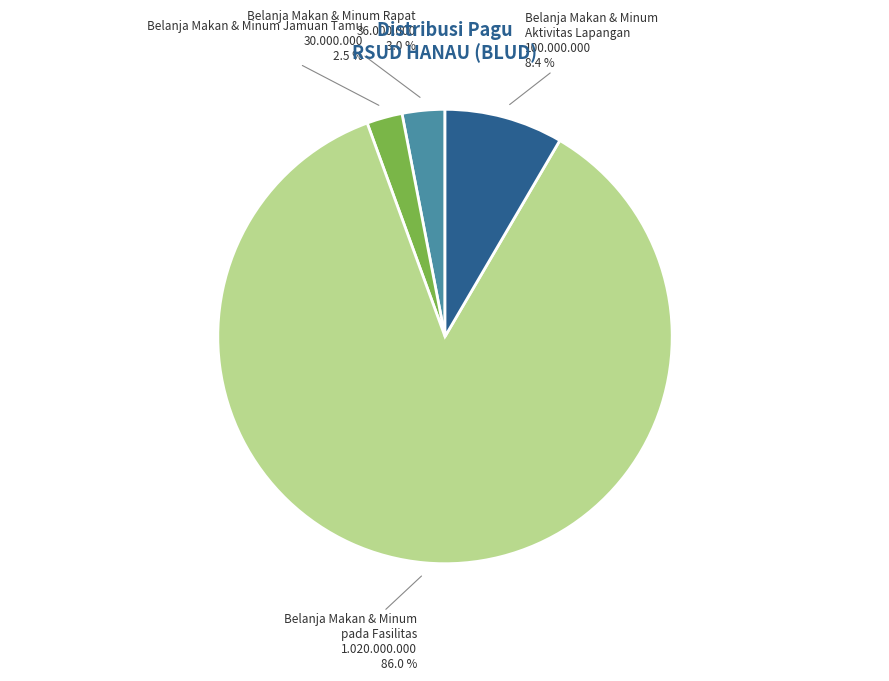

Count the number of slices in the pie.

4